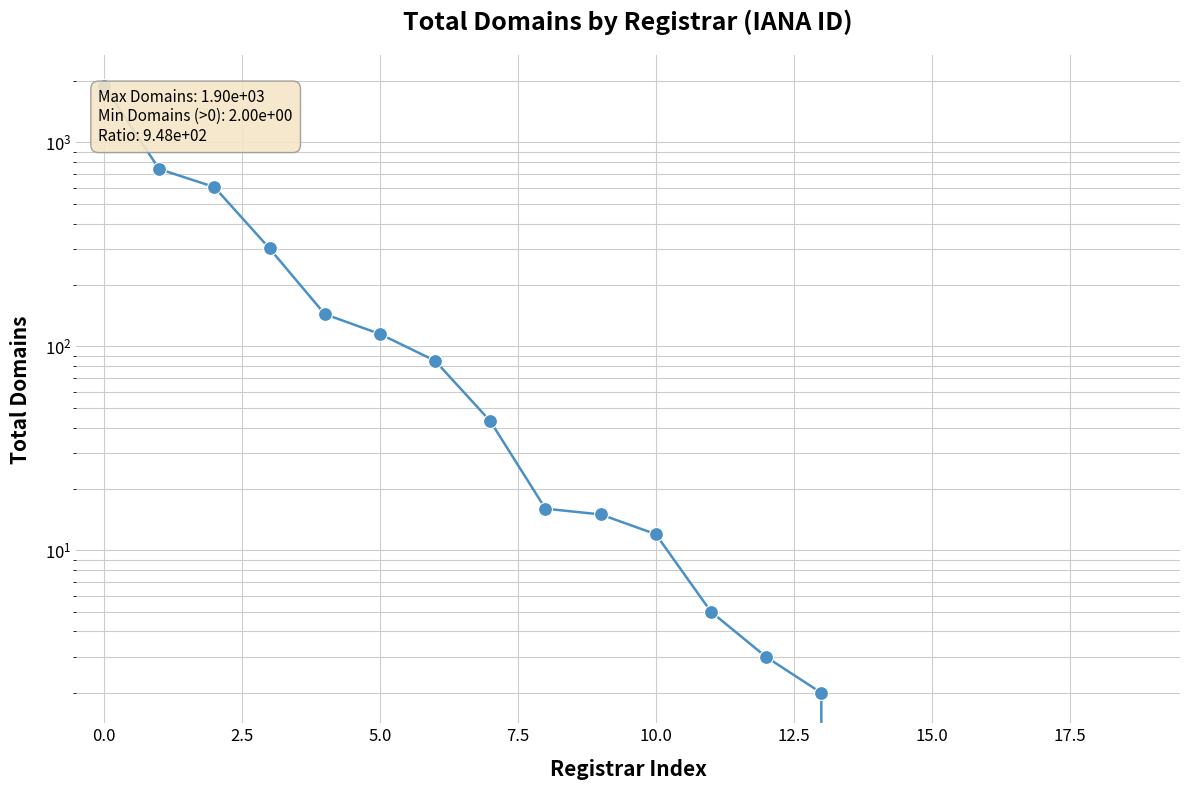

Reading left to right, what are all the values shown in this chart?

1897	740	604	302	144	115	85	43	16	15	12	5	3	2	0	0	0	0	0	0